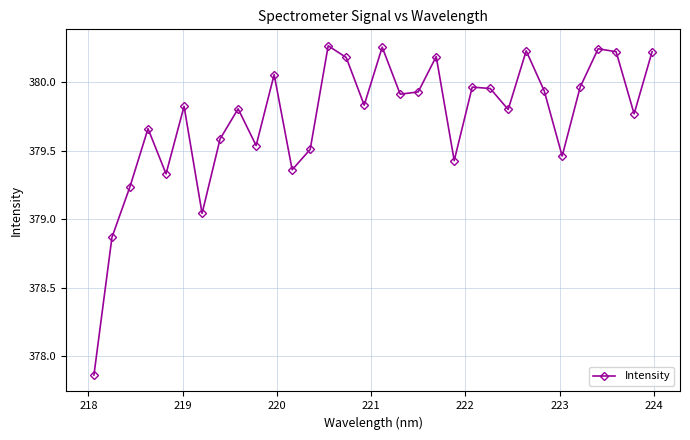

How many points are higher than both their immediate neighbors (excluding endpoints)?

10